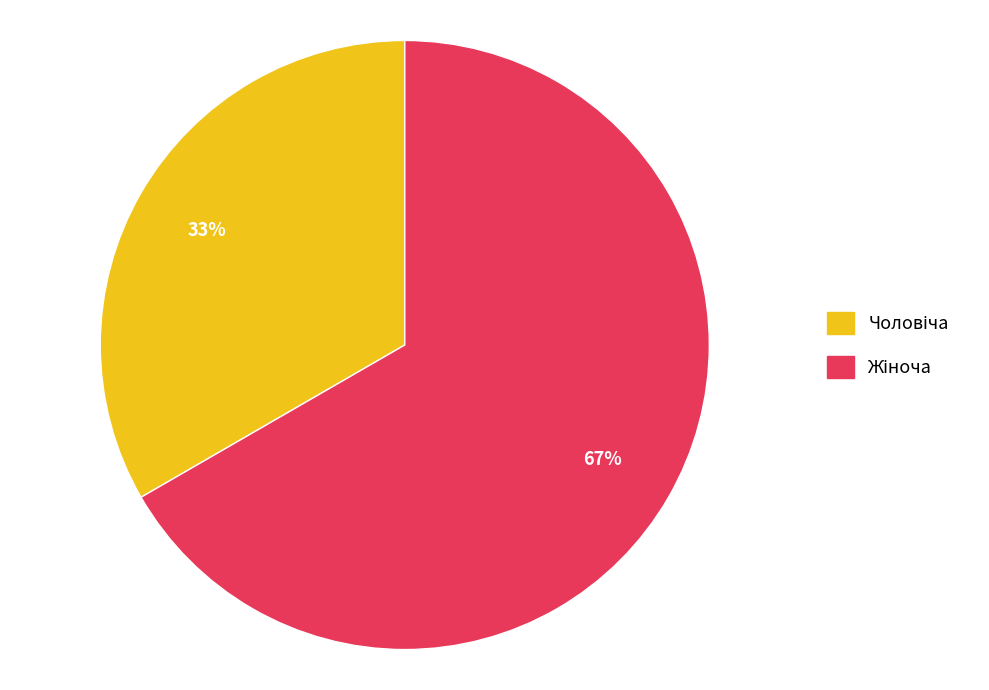

Is there a majority slice in this chart?

Yes